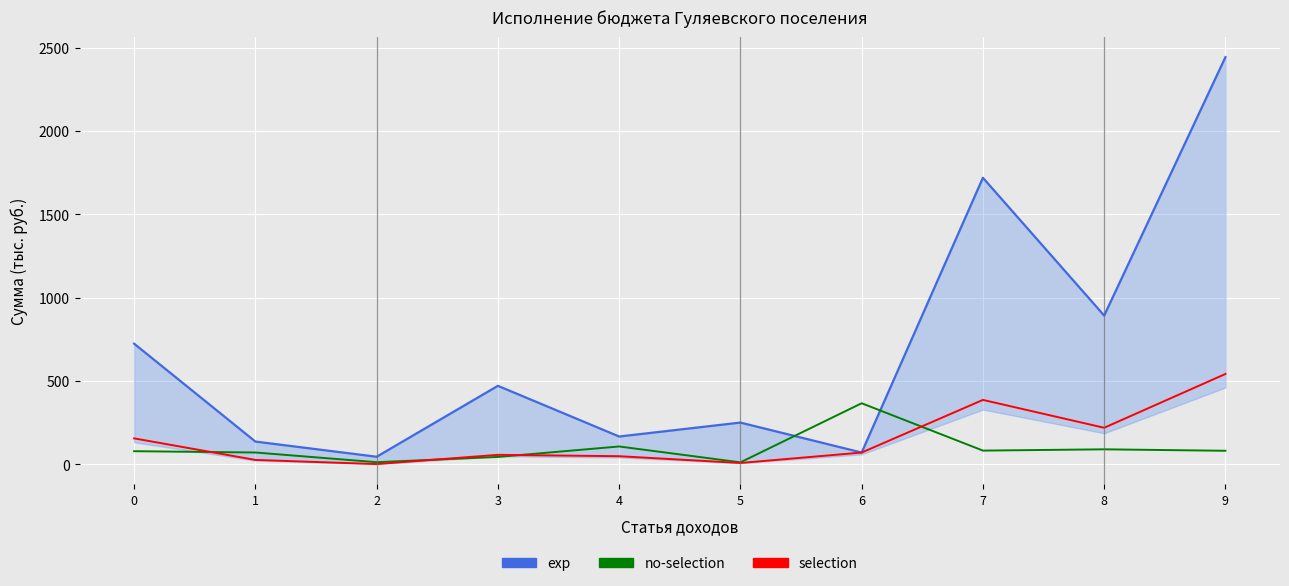

How many lines are shown in the chart?

3